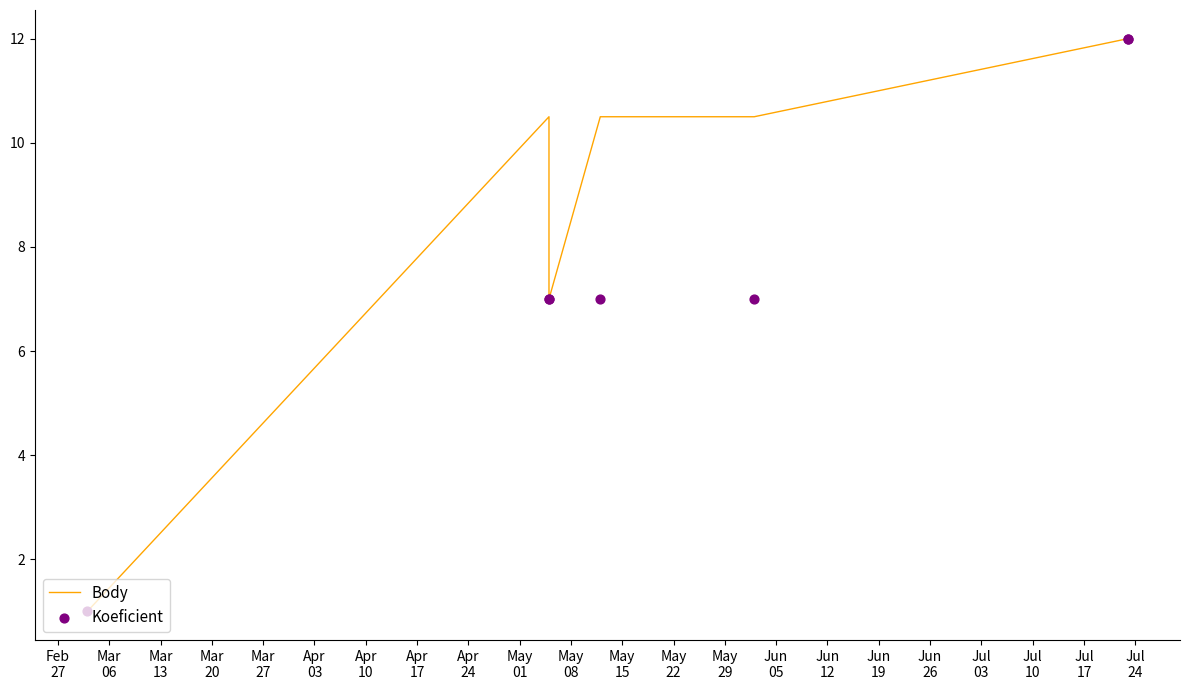

Which series contains the highest Y value?

Body